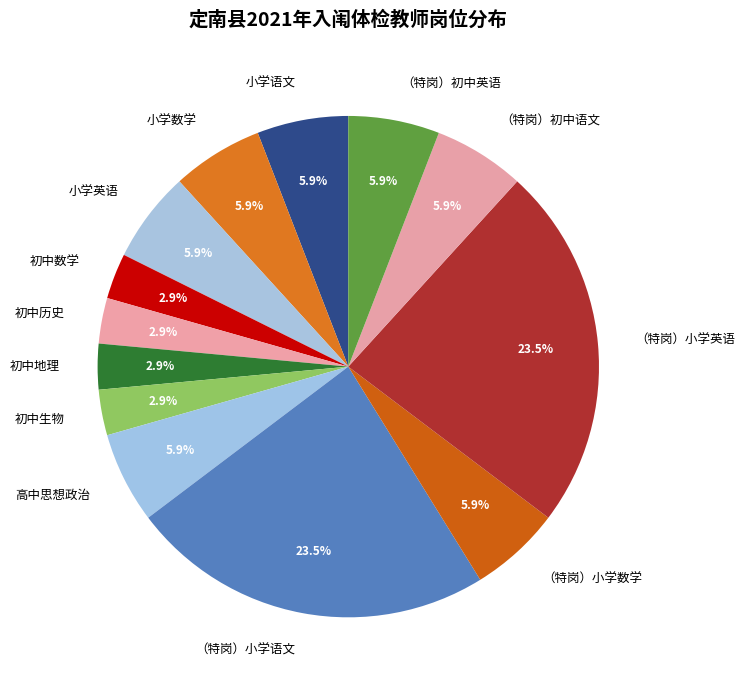

To the nearest percent, what is the difference between the largest and smallest slice percentages?

21%